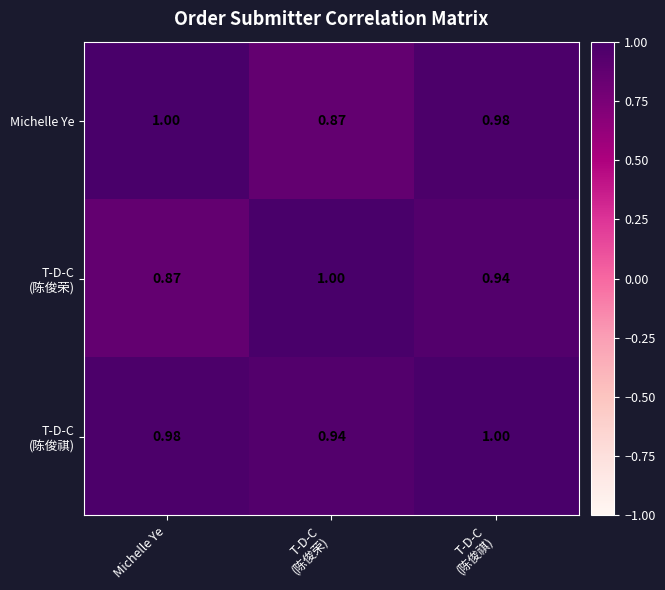

How many series are shown in this chart?

3